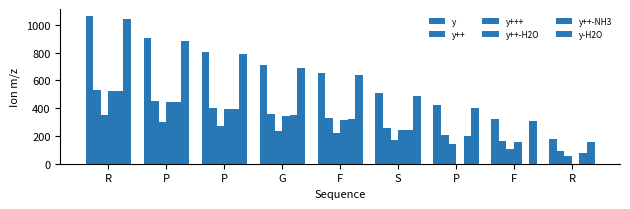

What is the difference between the highest and lowest values at P?

602.3